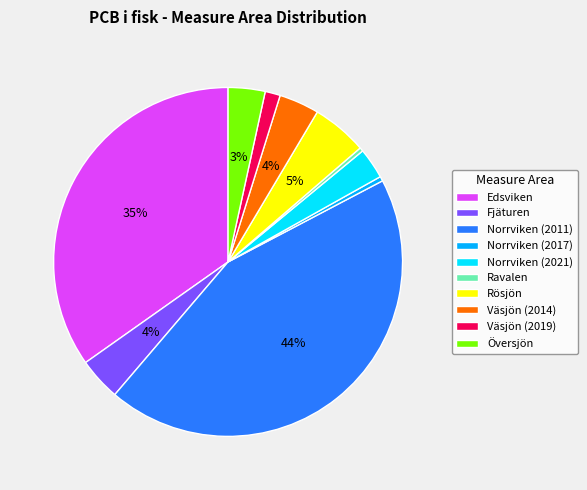

What percentage is the Översjön slice, to the nearest percent?

3%